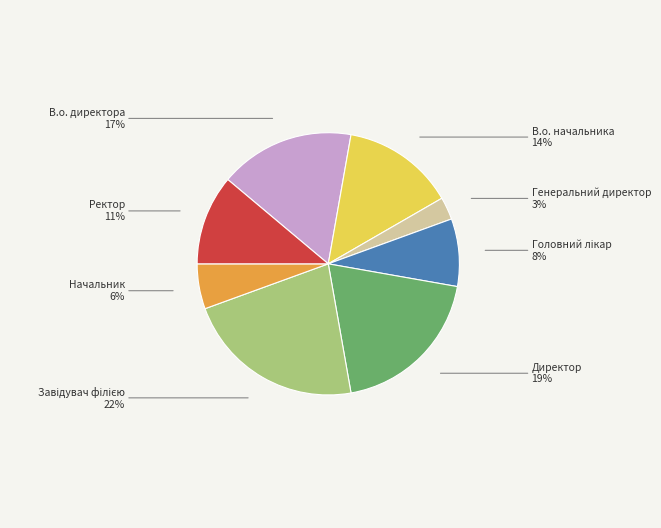

True or false: В.о. директора accounts for 17% of the total.

True